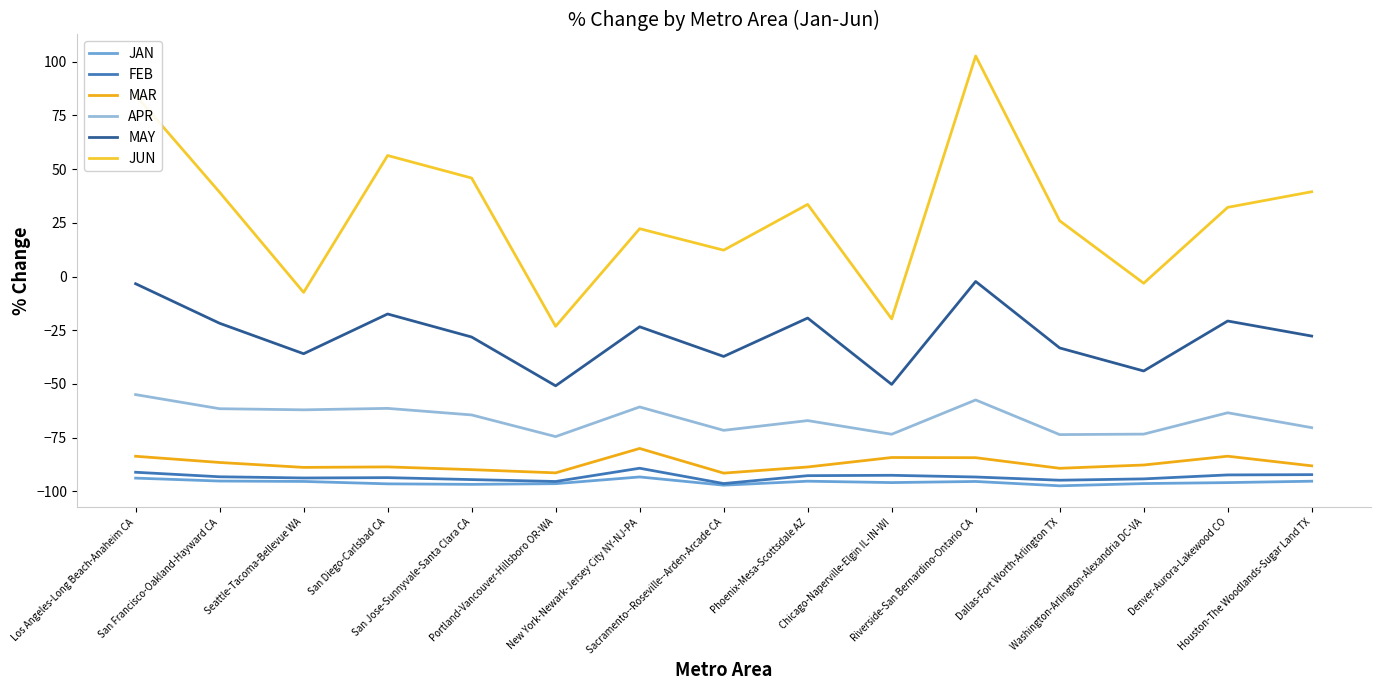

What is the smallest value displayed?

-97.5